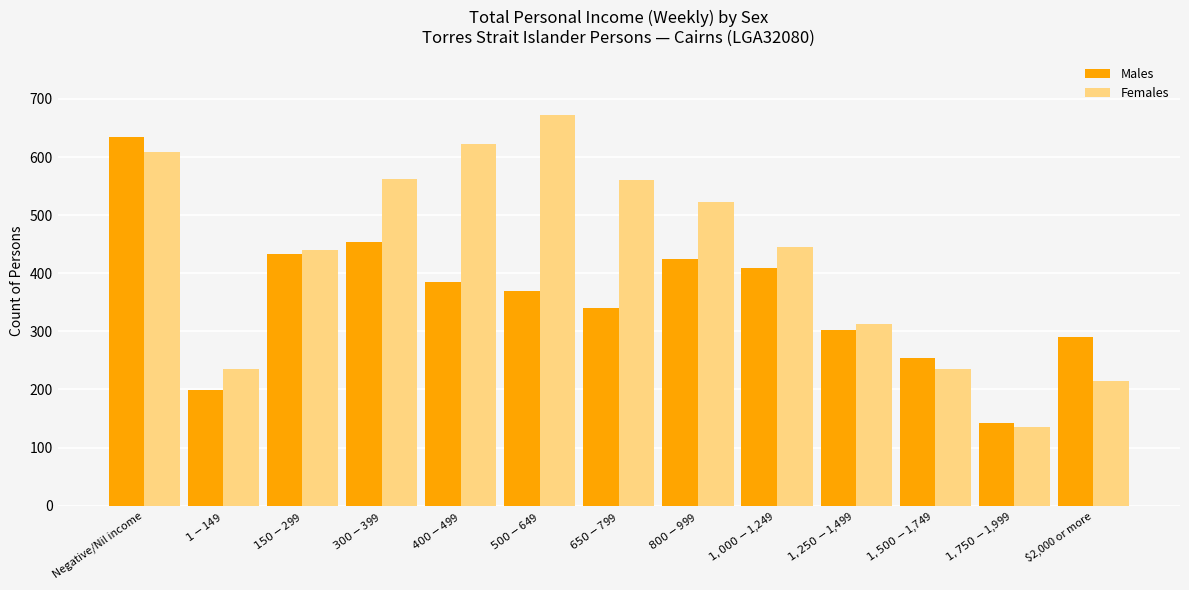

Between $500-$649 and $650-$799, which series saw the biggest shift?

Females